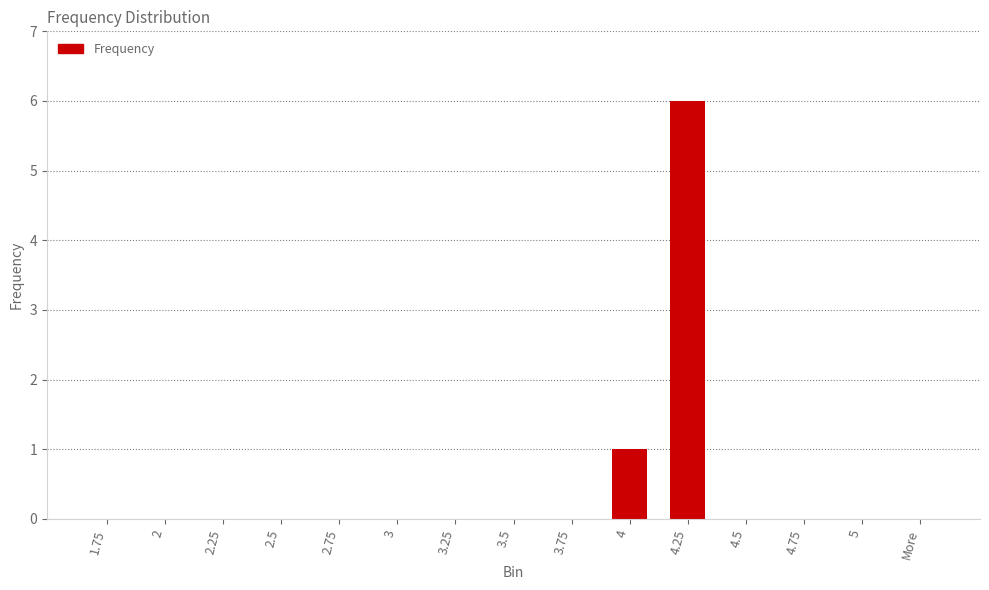

The value at 2.5 is 2. True or false?

False